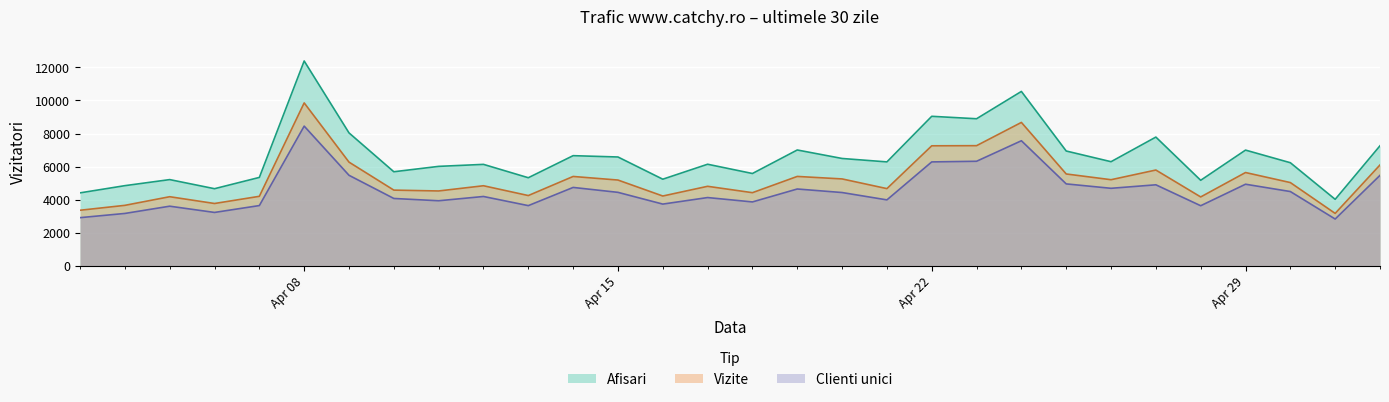

What is the label of the 6th point from the right?

2024.4.27